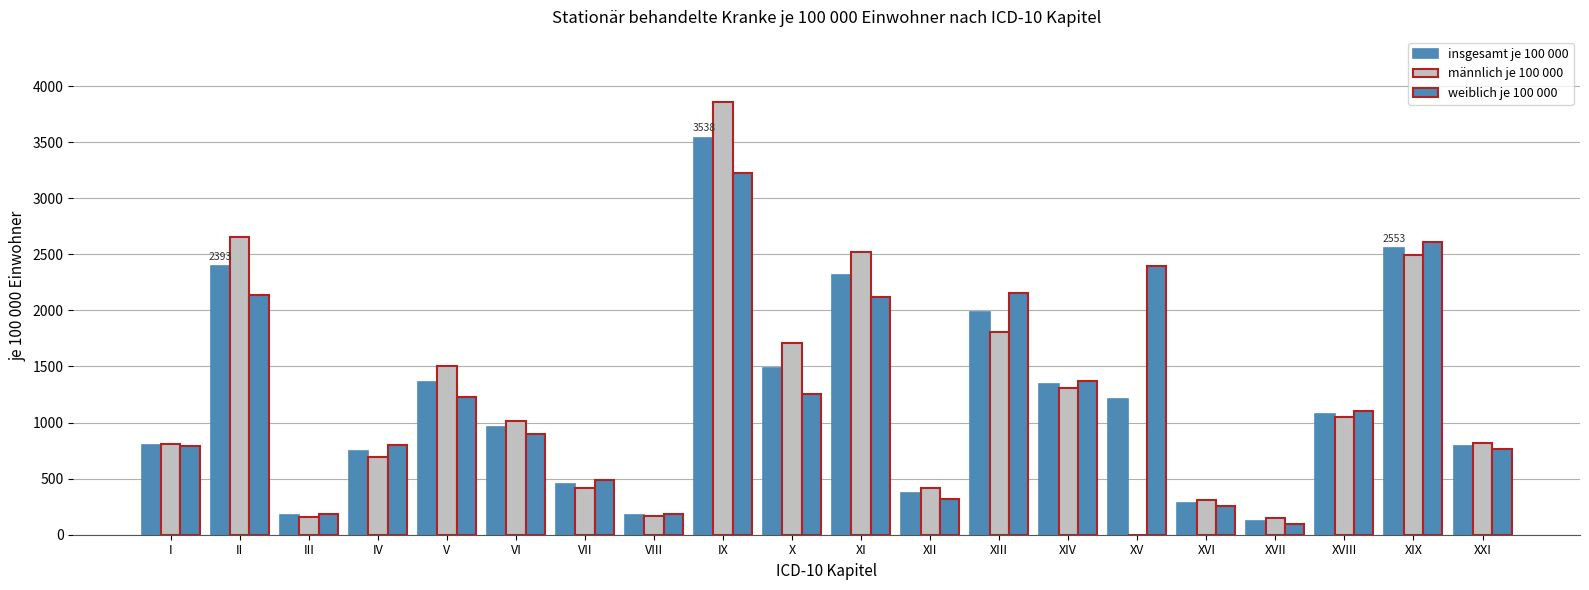

How many values in the insgesamt je 100 000 series exceed 1076?

10